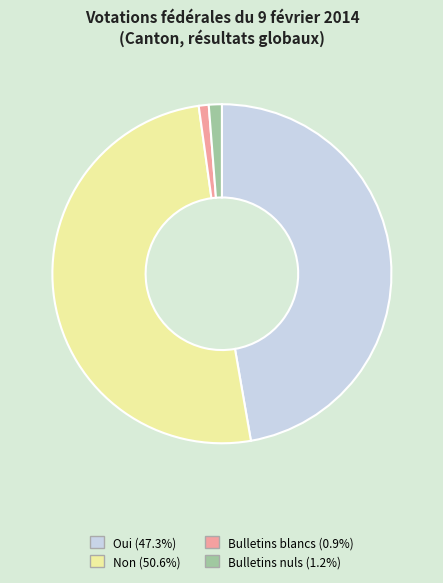

Which has a higher value, Bulletins blancs or Oui?

Oui